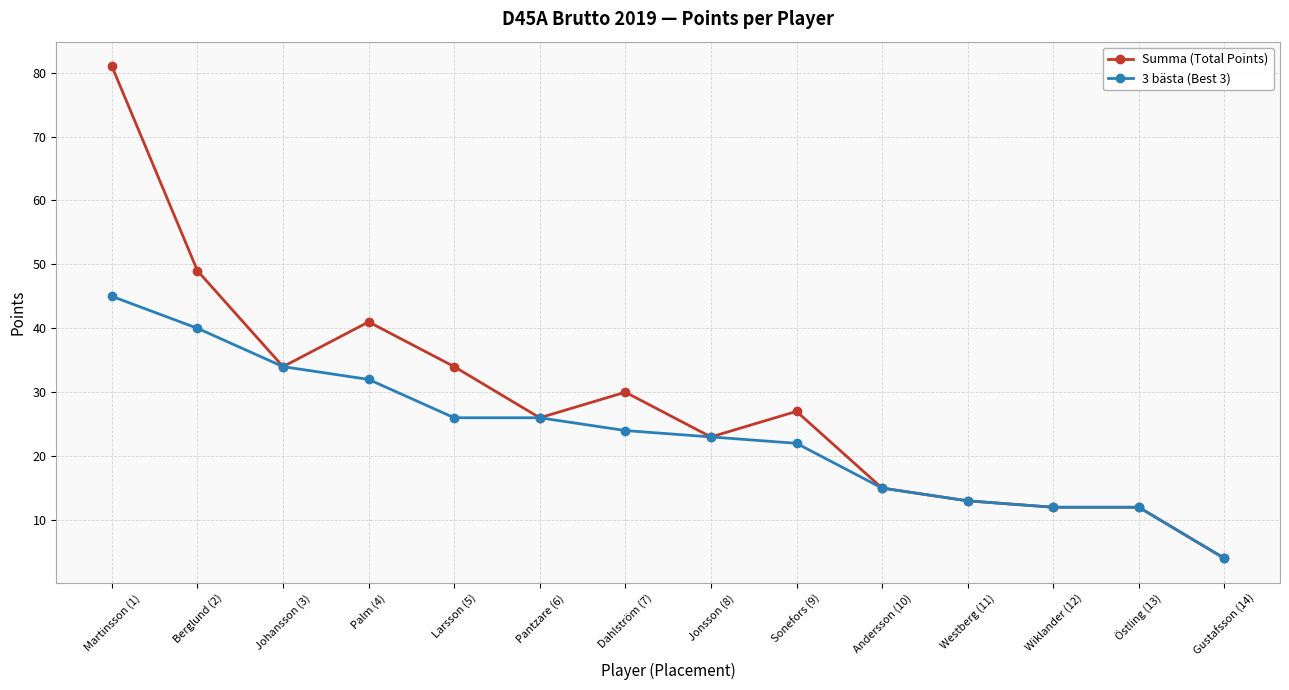

What is the sum of the 3 bästa (Best 3) values at Martinsson (1) and Jonsson (8)?

68